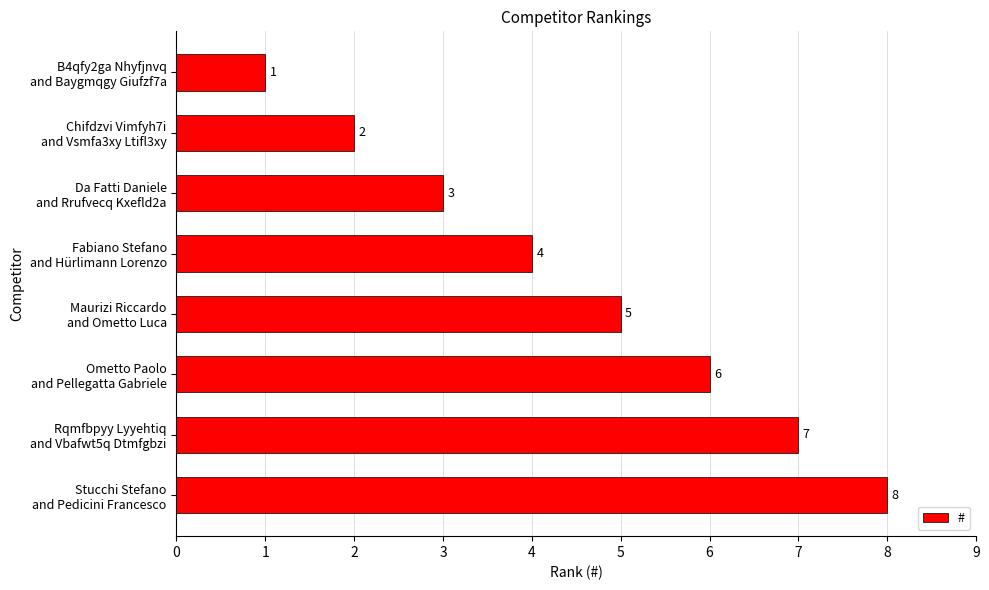

What is the minimum value shown in the chart?

1